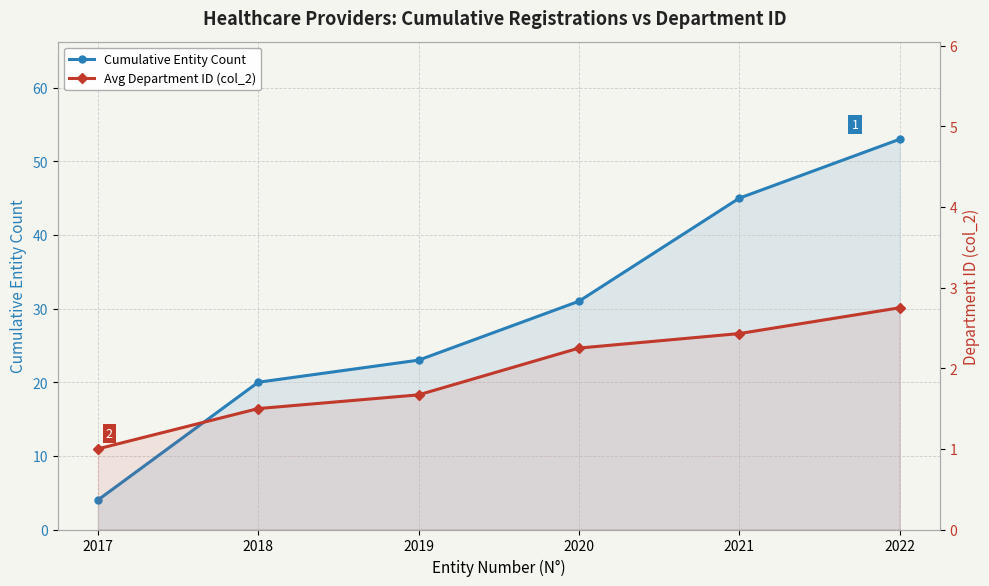

True or false: Avg Department ID (col_2) and Cumulative Entity Count cross at least once.

False